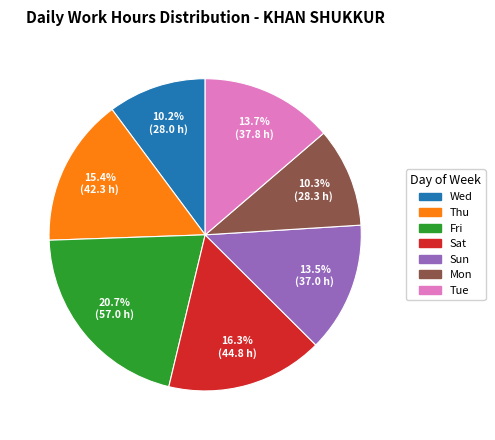

Does any single category account for the majority?

No